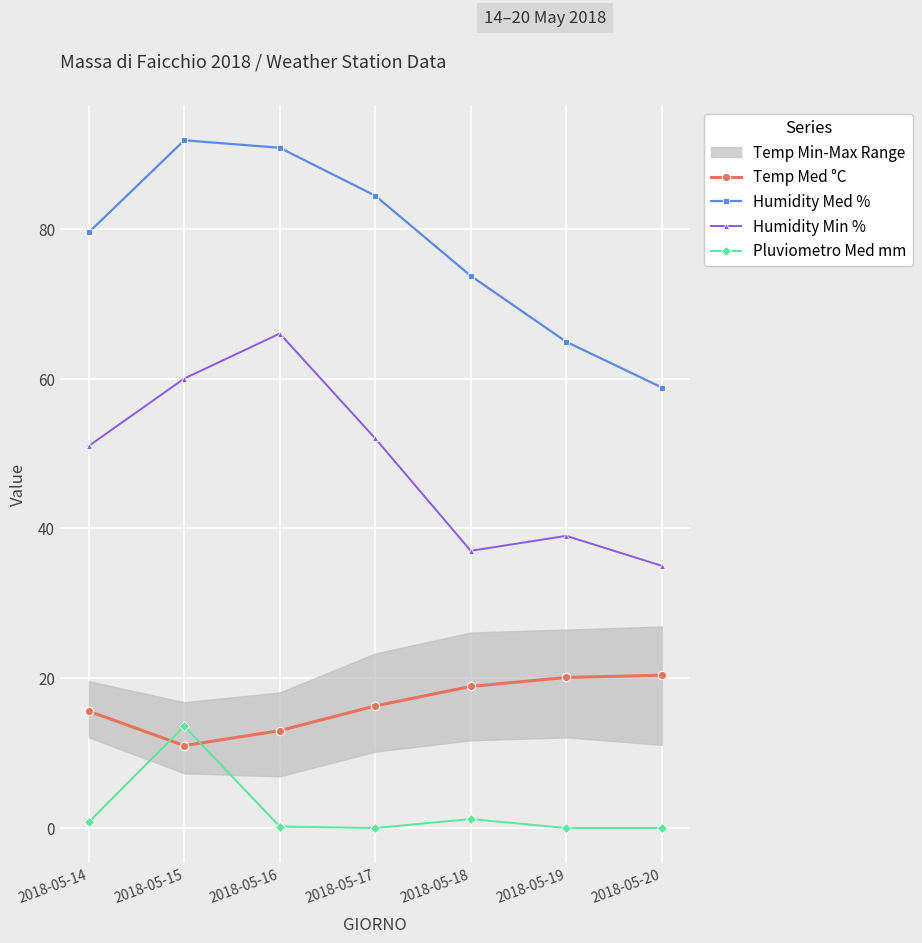

The Pluviometro Med mm series shows 0.1 at 2018-05-16. True or false?

False